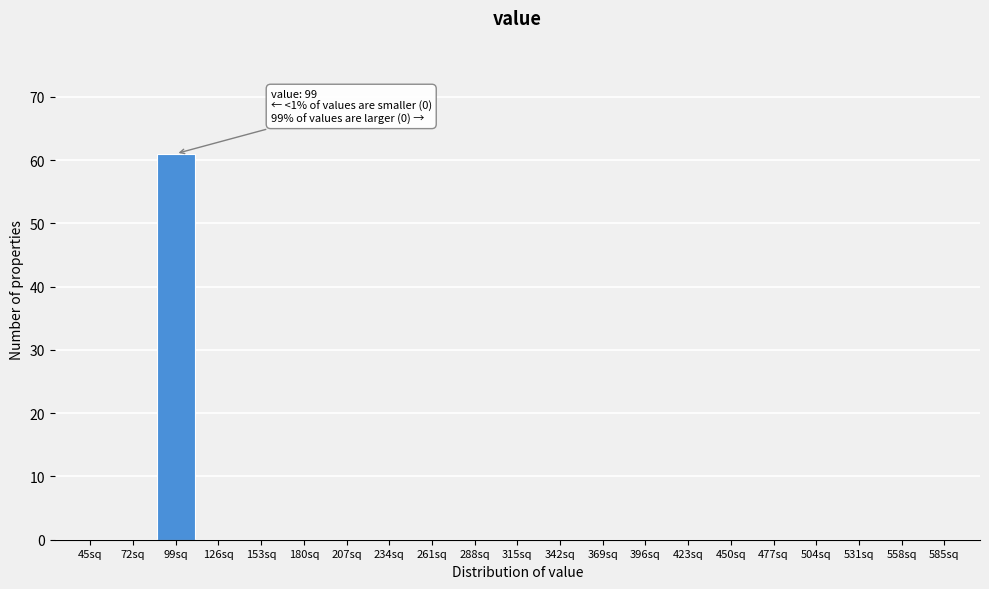

Reading right to left, transcribe all the data shown in this chart.

585sq=0	558sq=0	531sq=0	504sq=0	477sq=0	450sq=0	423sq=0	396sq=0	369sq=0	342sq=0	315sq=0	288sq=0	261sq=0	234sq=0	207sq=0	180sq=0	153sq=0	126sq=0	99sq=61	72sq=0	45sq=0